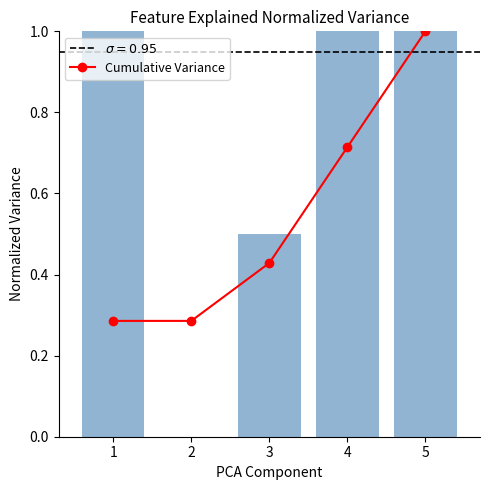

Rank the categories by Cumulative Variance value from highest to lowest.

5, 4, 3, 1, 2